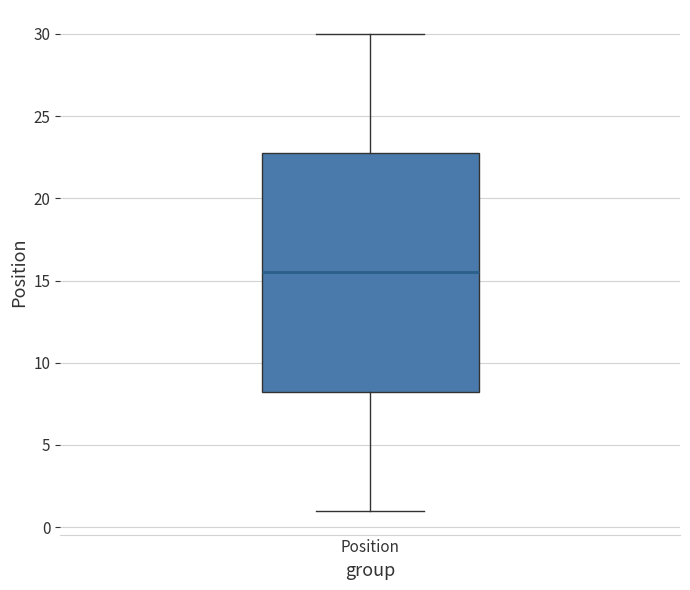

Where is the upper edge of the box for Position on the y-axis? The values are not printed on the chart, so give them approximately, as read against the axis.

23.0